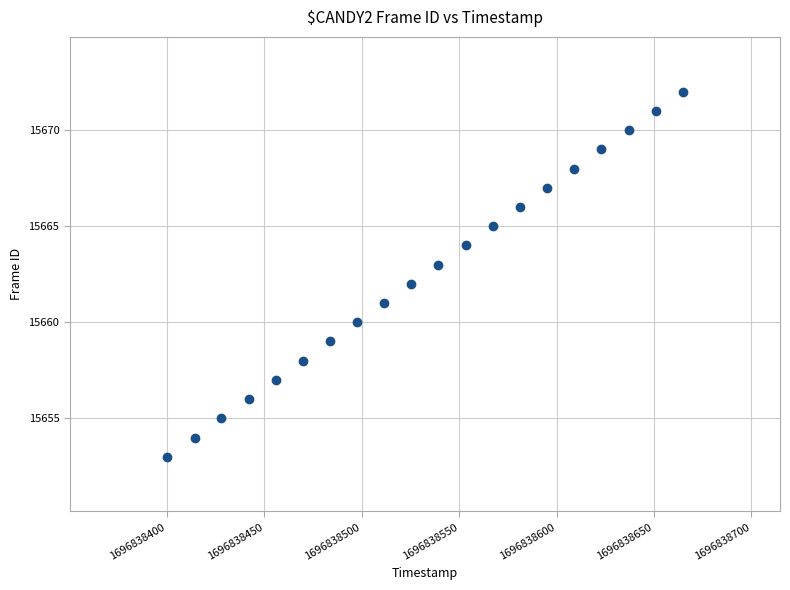

What is the range of Y values (max minus min)?

19